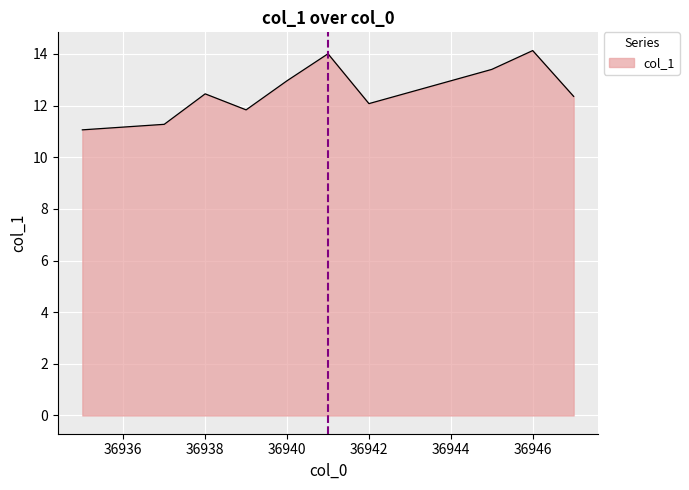

What is the maximum value shown in the chart?

14.1